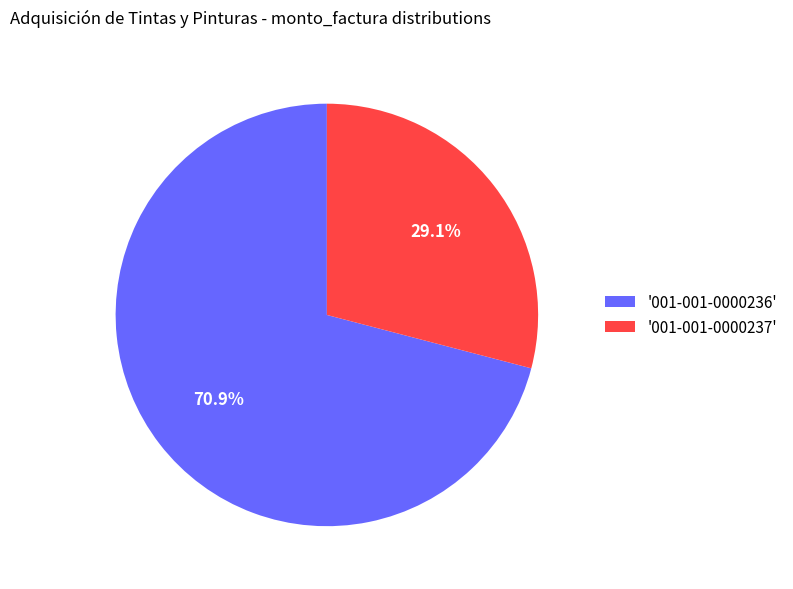

Between '001-001-0000237' and '001-001-0000236', which is larger?

'001-001-0000236'